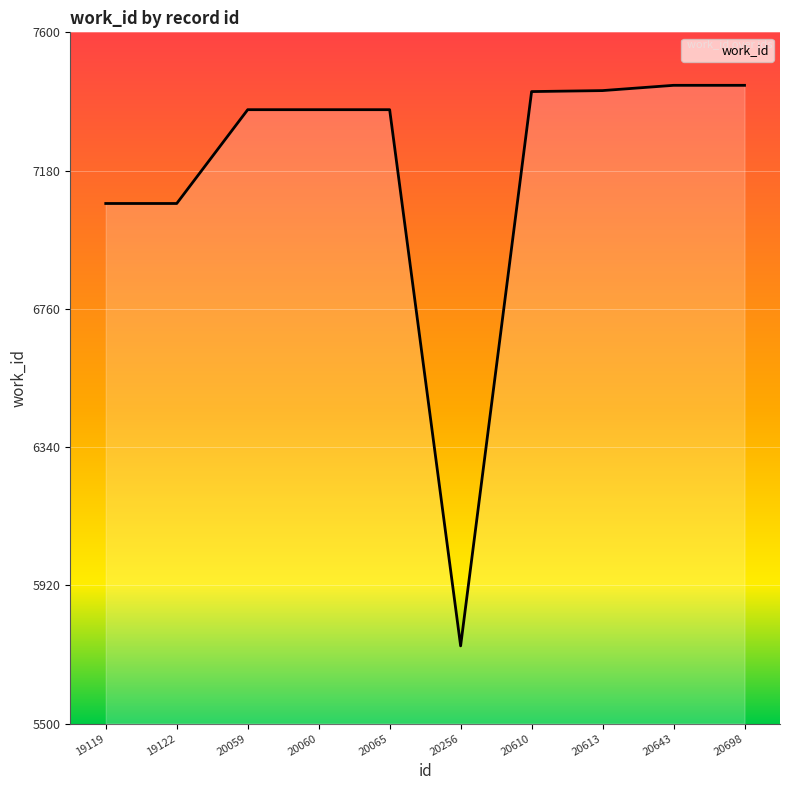

How many values are below 7365?

3